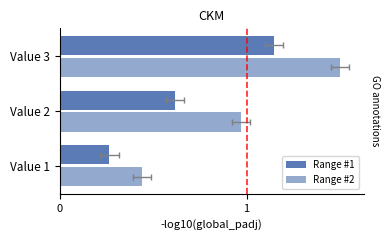

What is the average value of the Range #1 series?

0.7